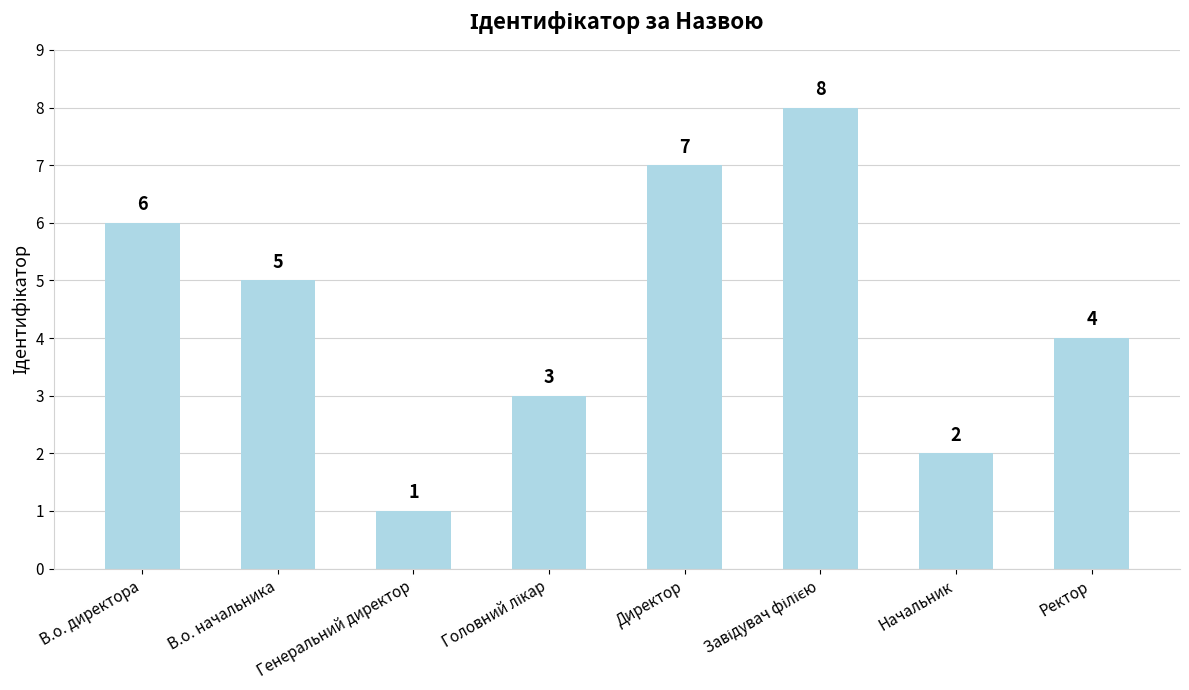

What position from the right is Директор?

4